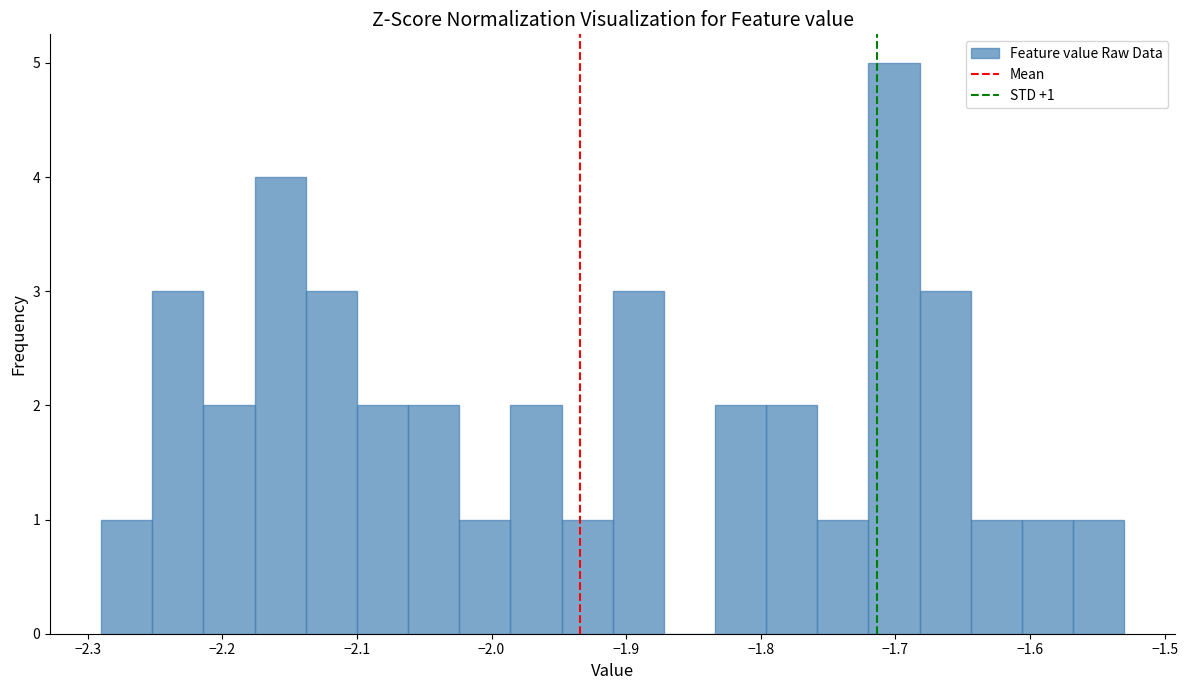

Read against the x-axis, roughly where is the centre of the tallest bar?

-1.70